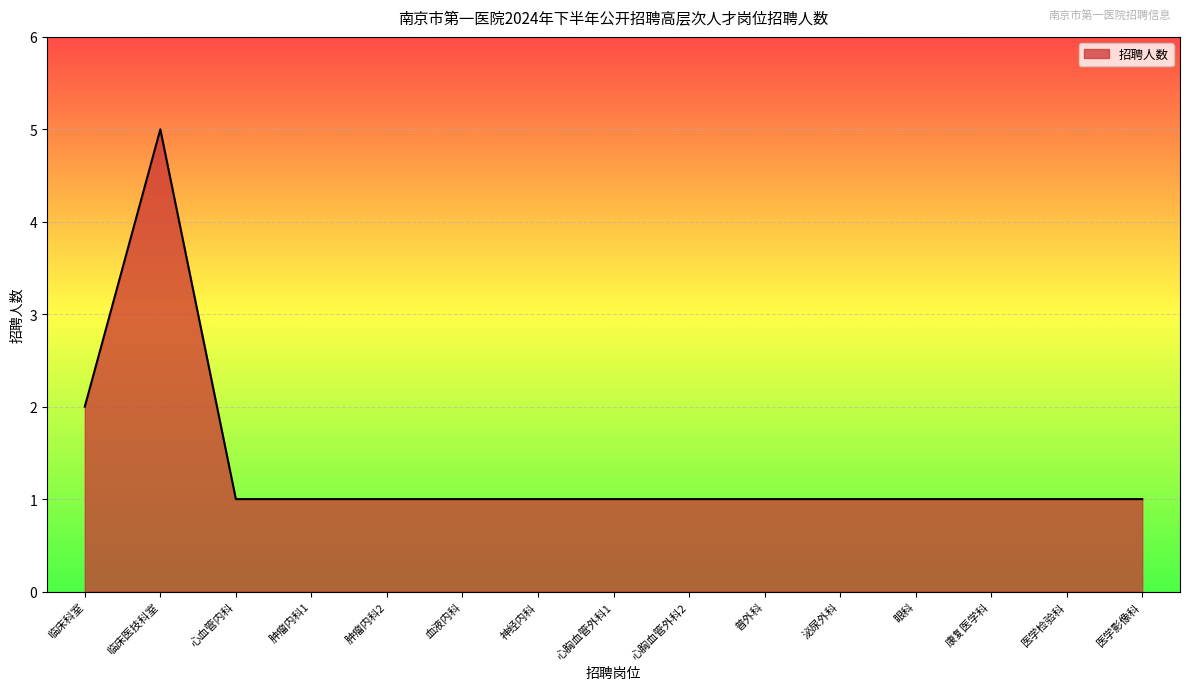

Does the chart display data point markers on the line(s)?

No